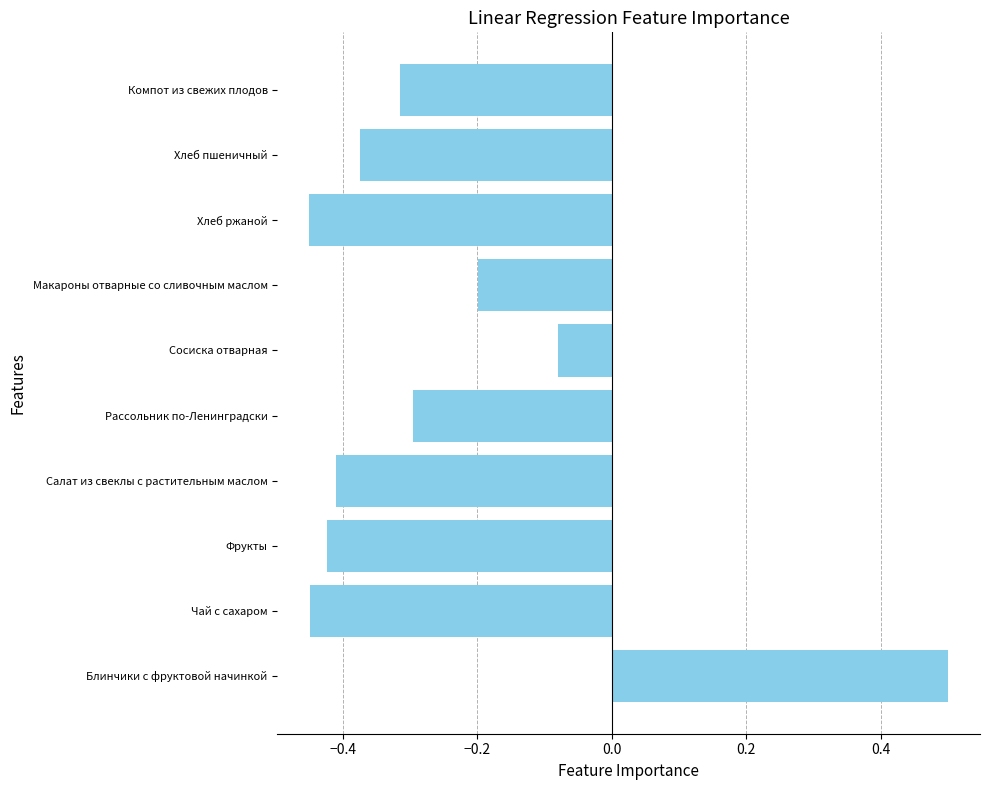

At which label is the value closest to 0?

Сосиска отварная